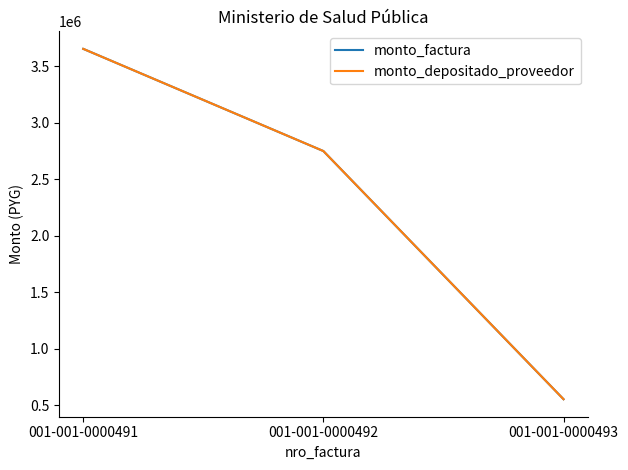

The value of monto_factura at 001-001-0000491 is 4764091. True or false?

False